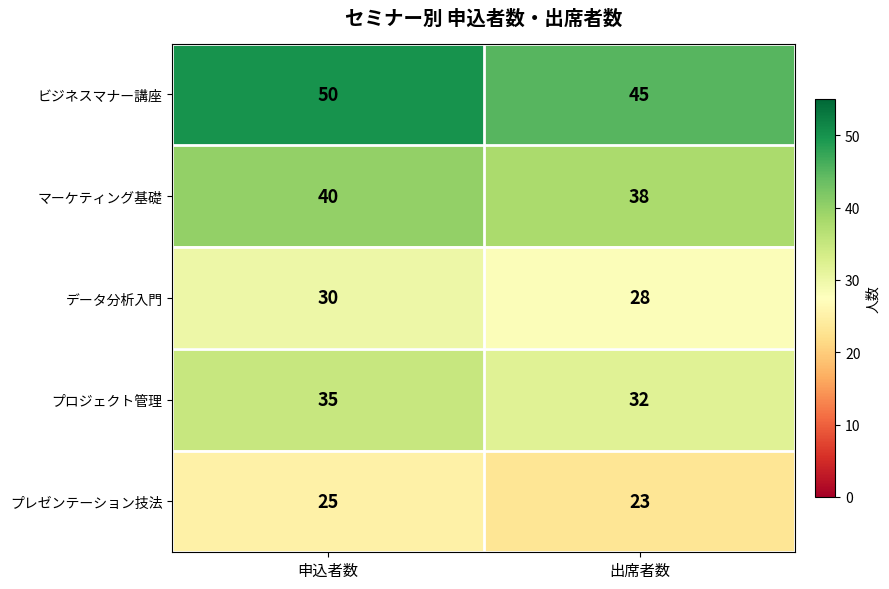

Reading left to right, list all the values displayed in this chart.

ビジネスマナー講座: 申込者数=50	出席者数=45
マーケティング基礎: 申込者数=40	出席者数=38
データ分析入門: 申込者数=30	出席者数=28
プロジェクト管理: 申込者数=35	出席者数=32
プレゼンテーション技法: 申込者数=25	出席者数=23